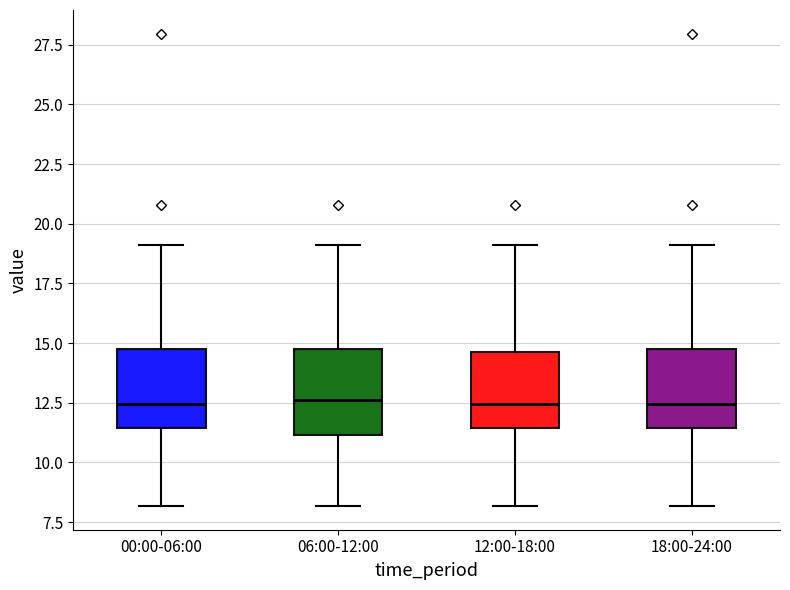

Where does the upper whisker of the box for 18:00-24:00 end on the y-axis? The values are not printed on the chart, so give them approximately, as read against the axis.

19.0